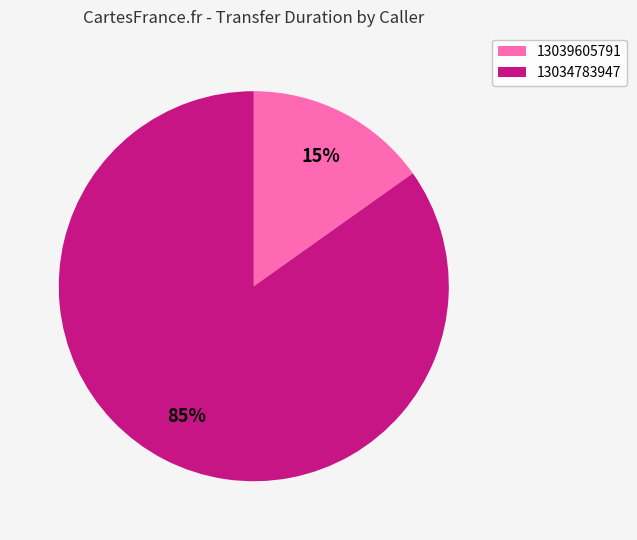

To the nearest percent, what is the difference between the 13039605791 and 13034783947 slice percentages?

70%